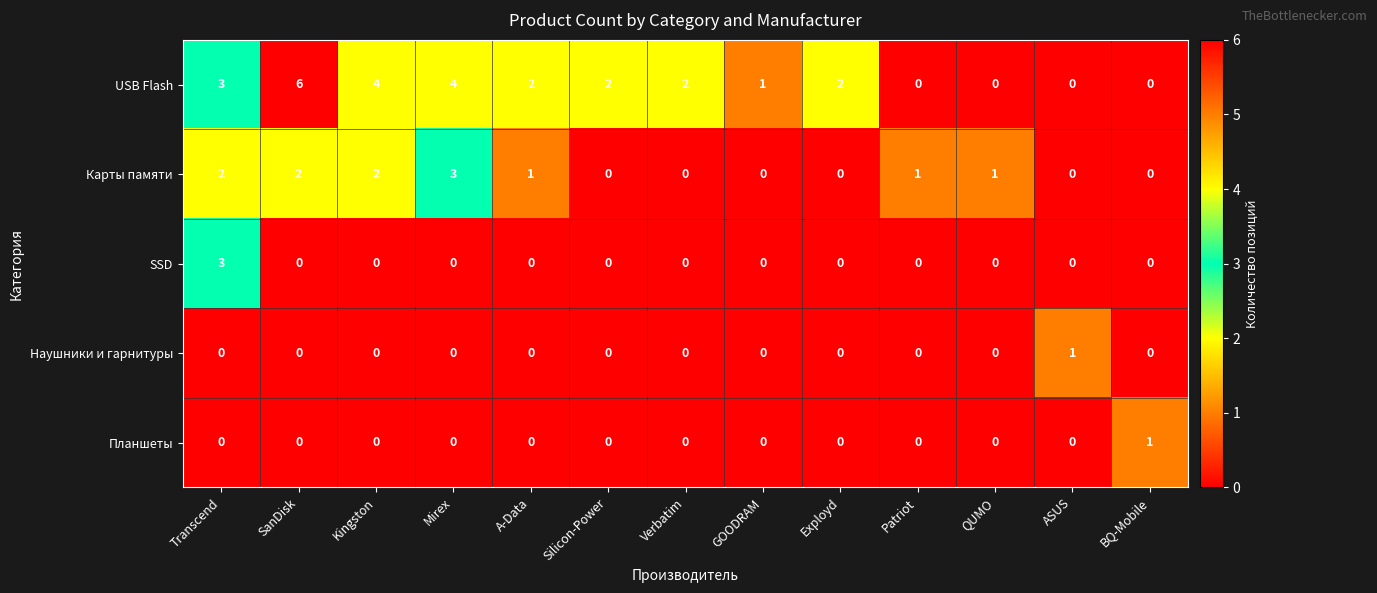

At which category does the chart reach its peak across all series?

SanDisk